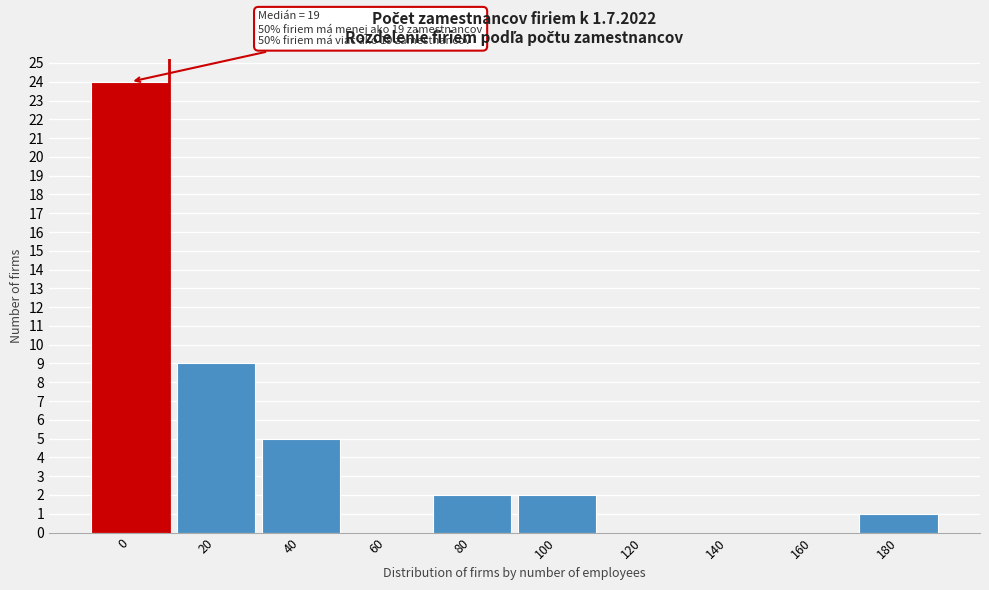

Reading left to right, extract all data points from this chart.

0=24	20=9	40=5	60=0	80=2	100=2	120=0	140=0	160=0	180=1